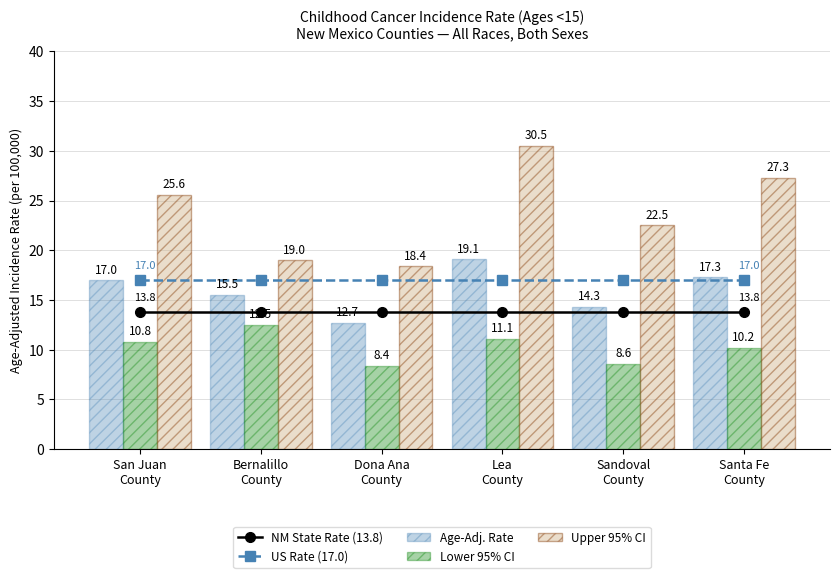

Is it true that Age-Adj. Rate equals 9.0 at Santa Fe
County?

False